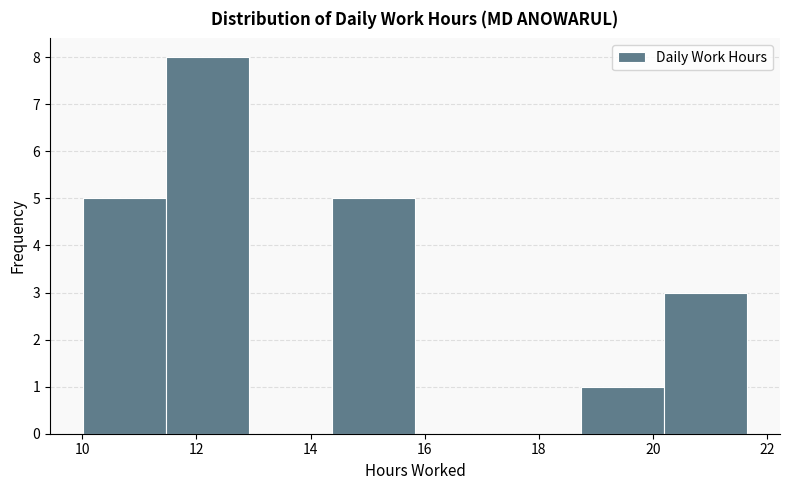

Reading left to right, transcribe this chart: for each bar, give the range it covers on the x-axis and its height. Neither the bar edges nor the heights are printed on the chart, so give them approximately, as read against the axes.

10.0 to 11.4: 5
11.4 to 13.0: 8
13.0 to 14.4: 0
14.4 to 15.8: 5
15.8 to 17.2: 0
17.2 to 18.8: 0
18.8 to 20.2: 1
20.2 to 21.6: 3